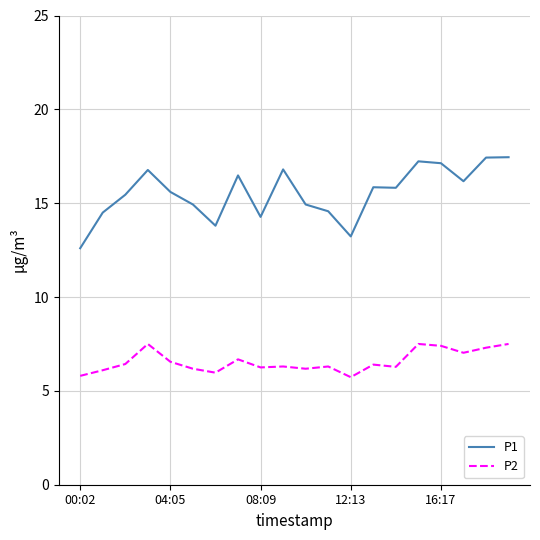

True or false: P1 and P2 cross at least once.

False